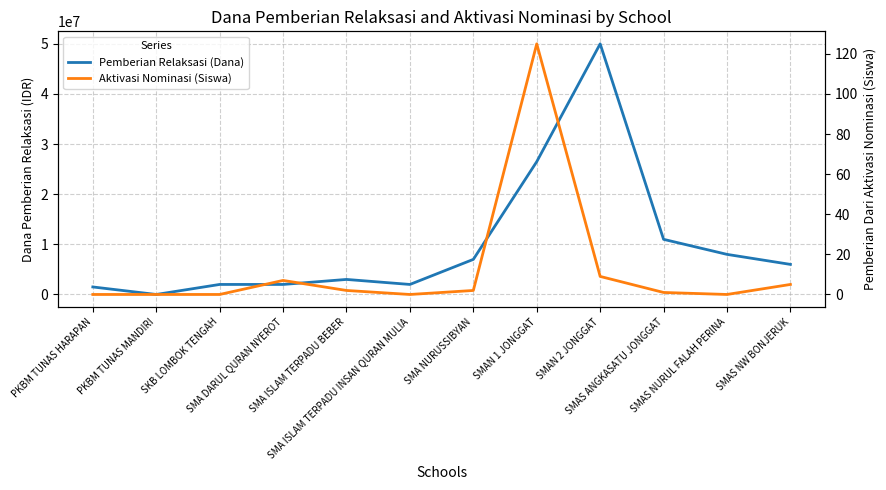

The value of Aktivasi Nominasi (Siswa) at SMA DARUL QURAN NYEROT is 9. True or false?

False